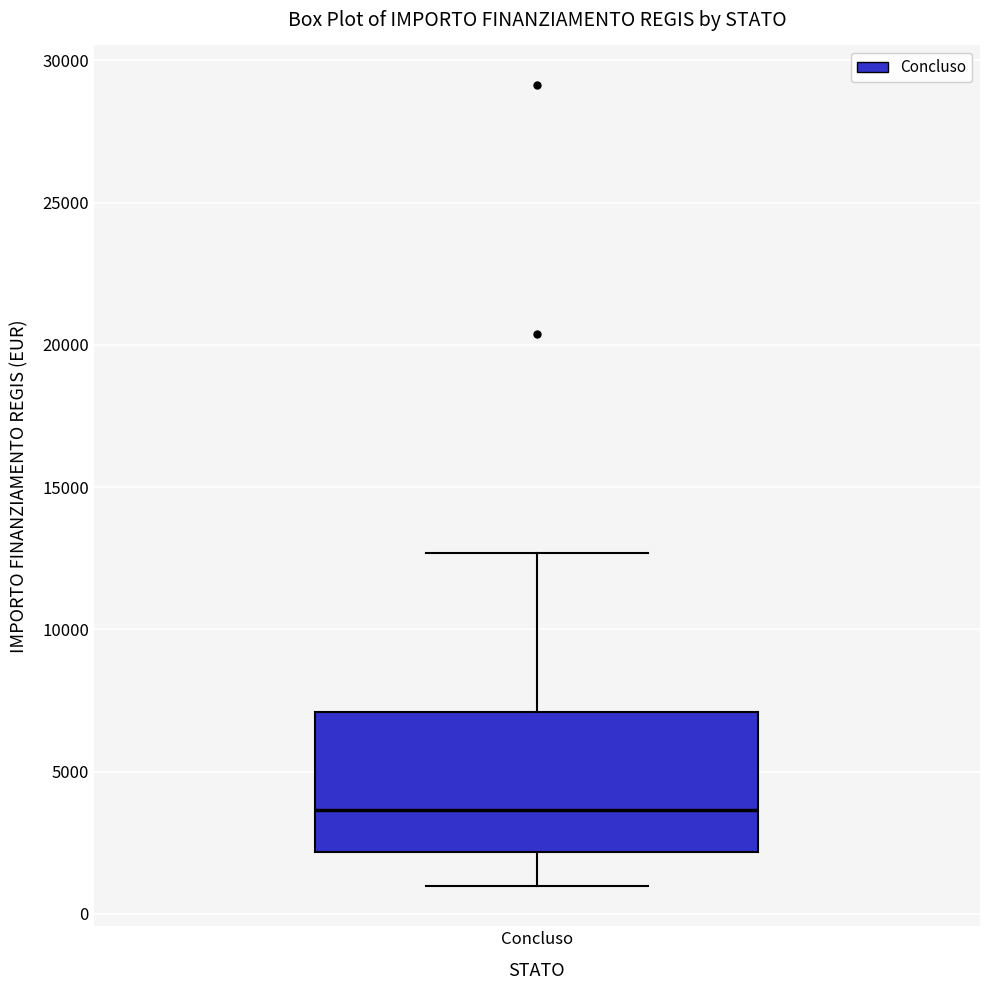

Where is the lower edge of the box for Concluso on the y-axis? The values are not printed on the chart, so give them approximately, as read against the axis.

2000